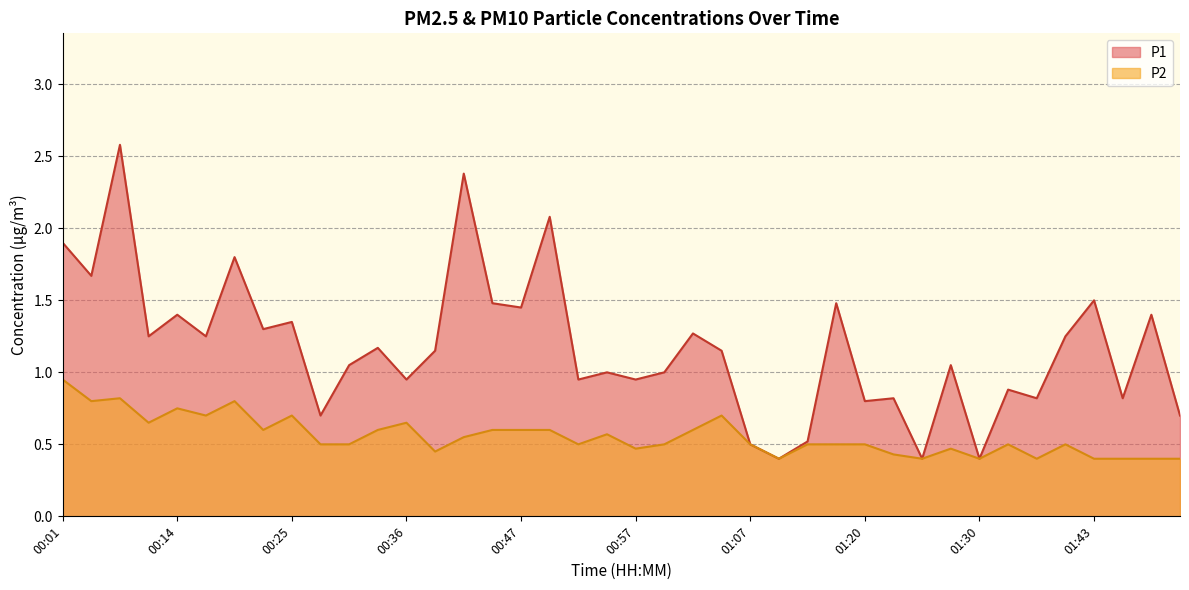

Rank the series by their average value, from highest to lowest.

P1, P2